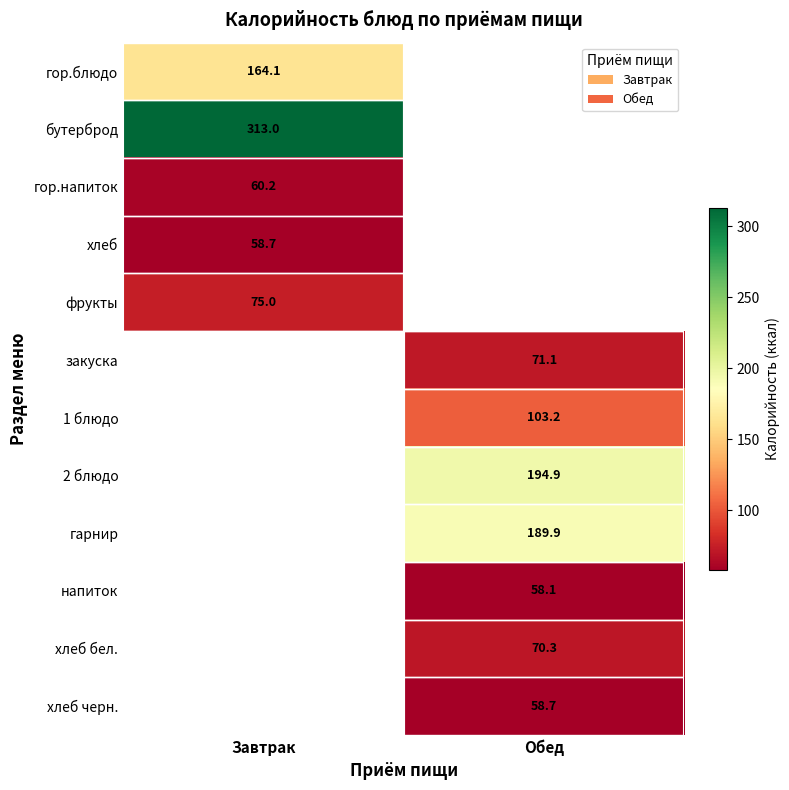

True or false: фрукты has a value of 75.0 at Завтрак.

True